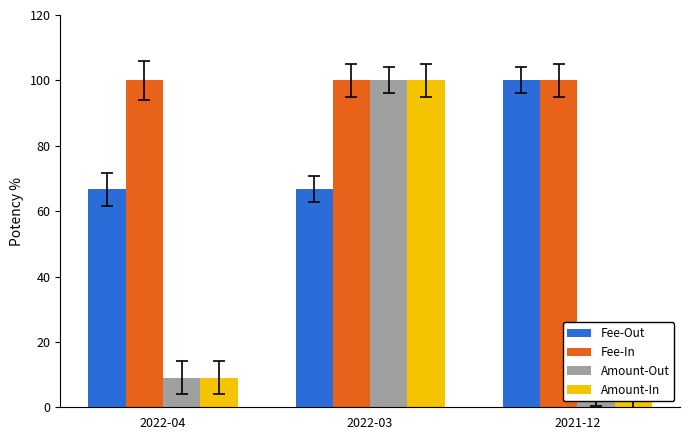

How many data points in Amount-Out are less than 9?

1